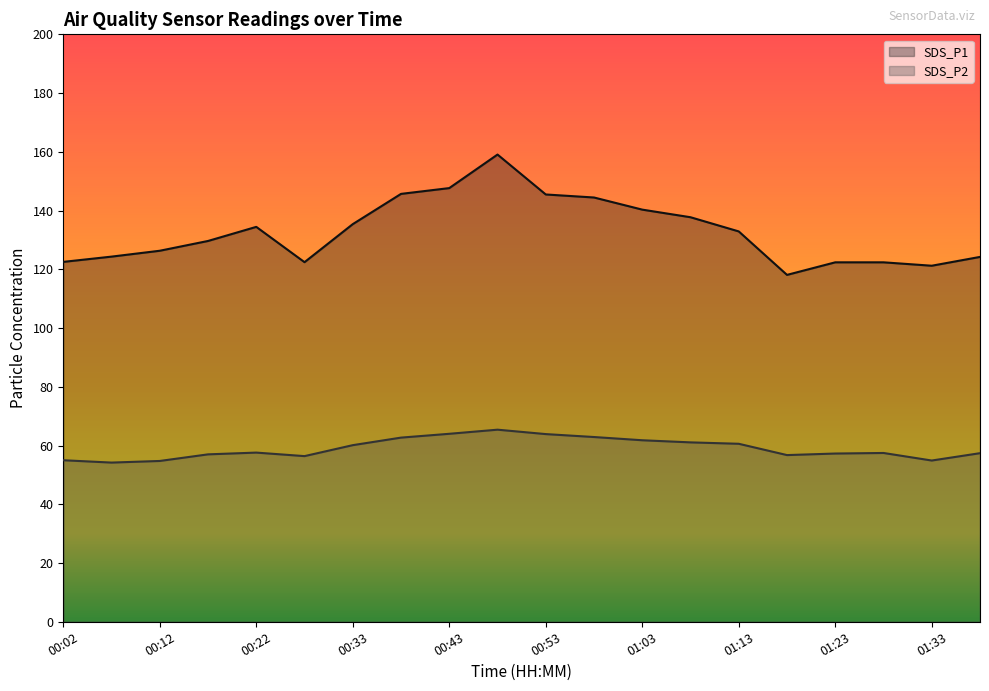

Does the chart display data point markers on the line(s)?

No